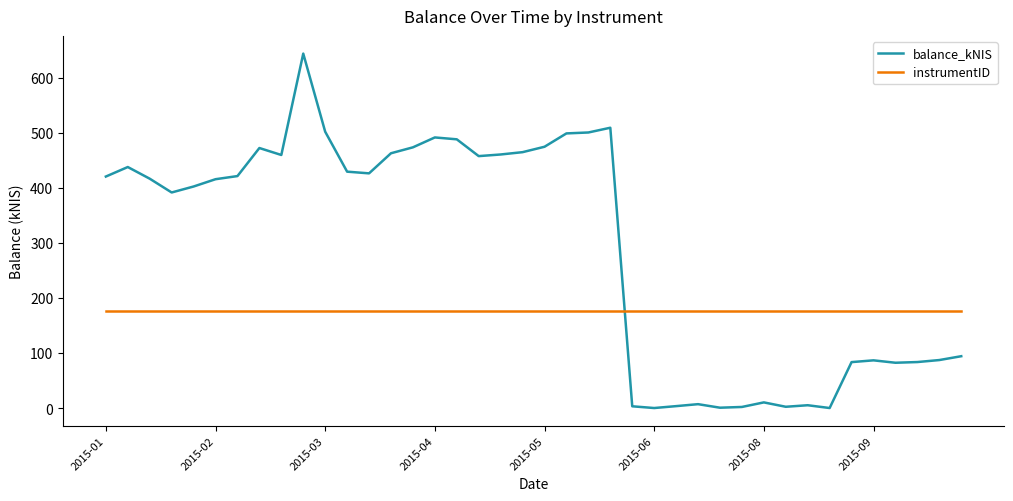

Rank the series by their maximum value, from highest to lowest.

balance_kNIS, instrumentID